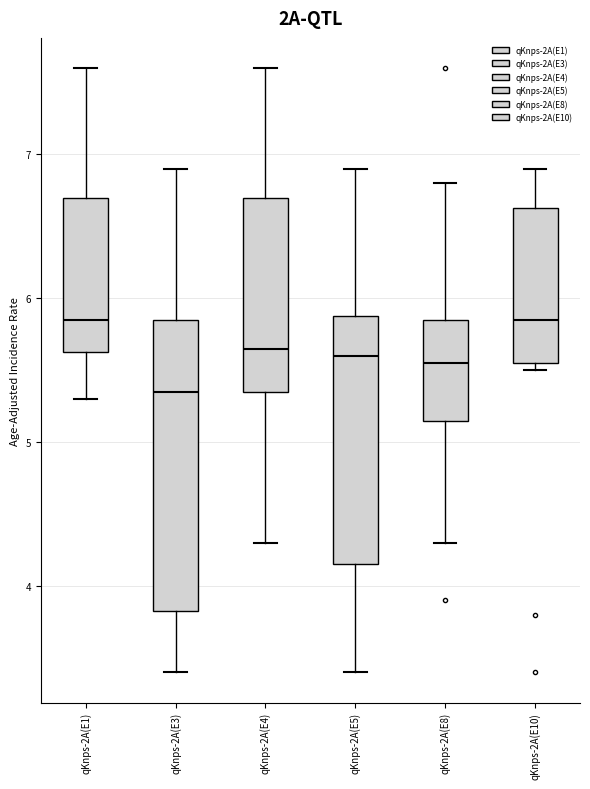

Reading left to right, transcribe this box plot: for each box, give where its median line is, the range the box spans, and where its two whiskers end, as read against the y-axis. The values are not printed on the chart, so give them approximately, as read against the axis.

qKnps-2A(E1): median 5.9, box 5.6 to 6.7, whiskers 5.3 to 7.6
qKnps-2A(E3): median 5.4, box 3.8 to 5.9, whiskers 3.4 to 6.9
qKnps-2A(E4): median 5.7, box 5.4 to 6.7, whiskers 4.3 to 7.6
qKnps-2A(E5): median 5.6, box 4.2 to 5.9, whiskers 3.4 to 6.9
qKnps-2A(E8): median 5.6, box 5.2 to 5.9, whiskers 4.3 to 6.8
qKnps-2A(E10): median 5.9, box 5.6 to 6.6, whiskers 5.5 to 6.9